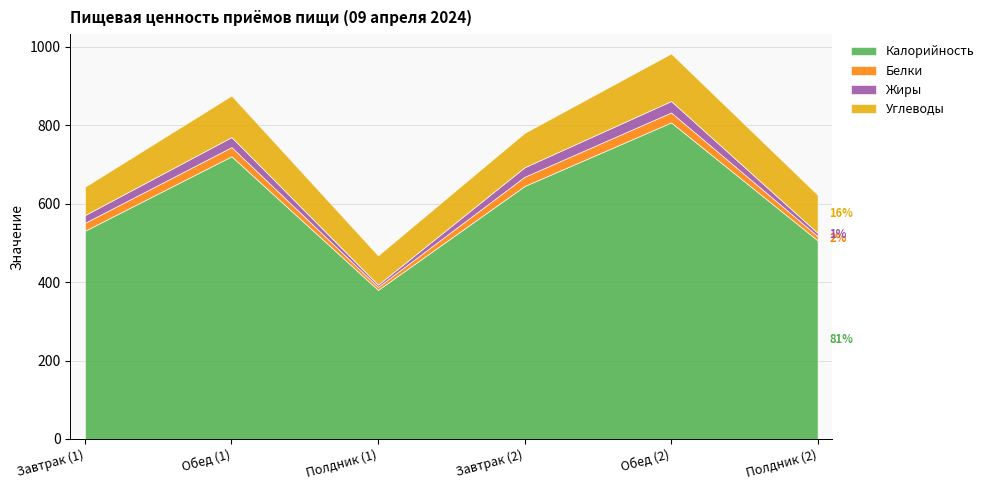

What is the value of the Калорийность point at the 5th from the left?

807.1